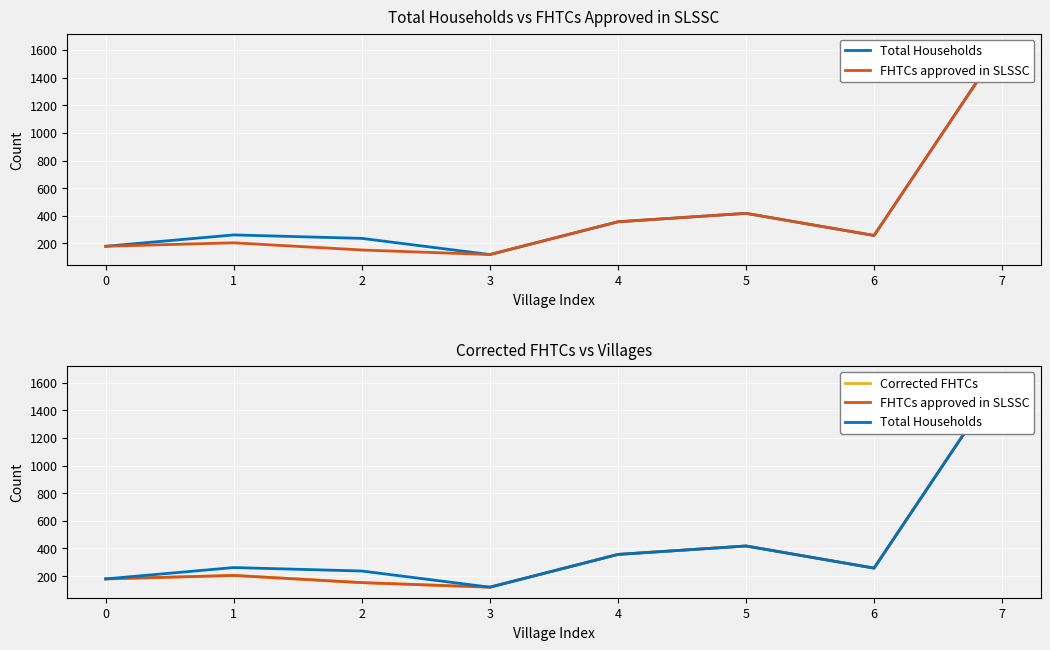

Is it true that Total Households equals 357 at 4?

True